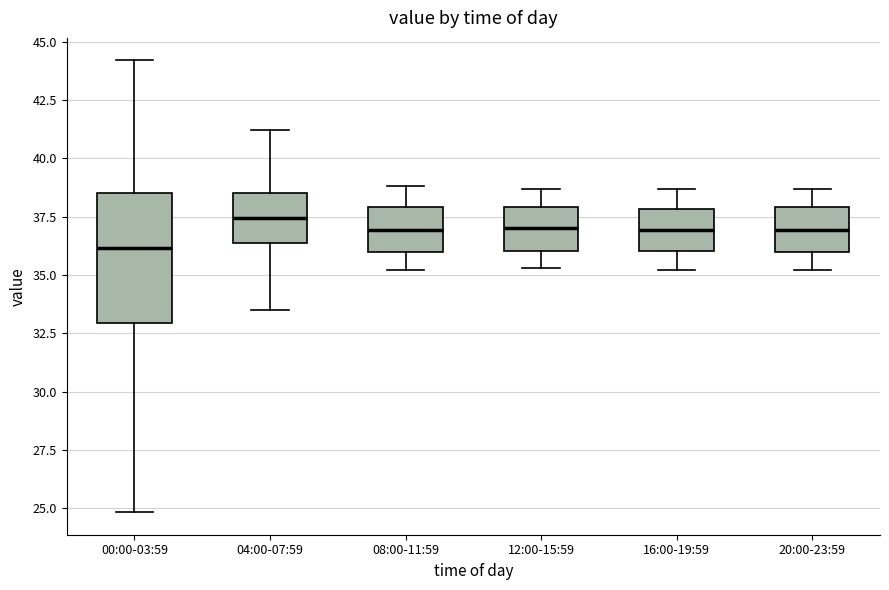

Where does the upper whisker of the box for 00:00-03:59 end on the y-axis? The values are not printed on the chart, so give them approximately, as read against the axis.

44.0